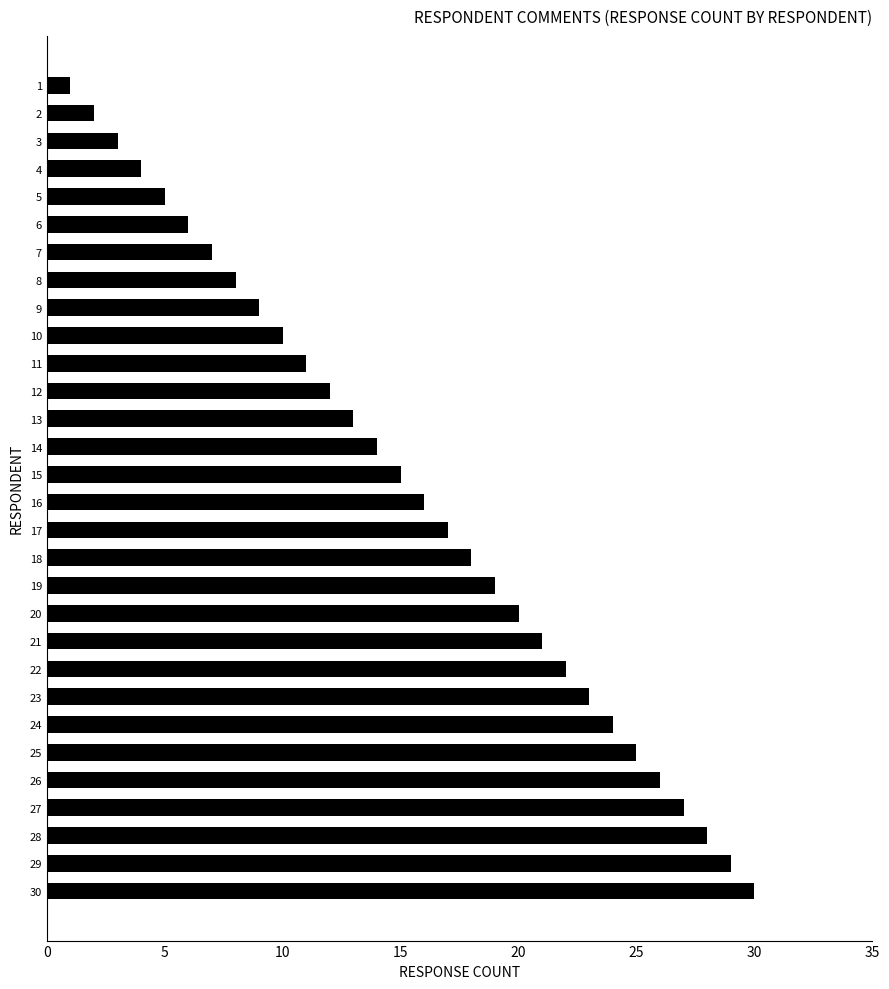

What is the ratio of the value at 12 to the value at 13?

0.9